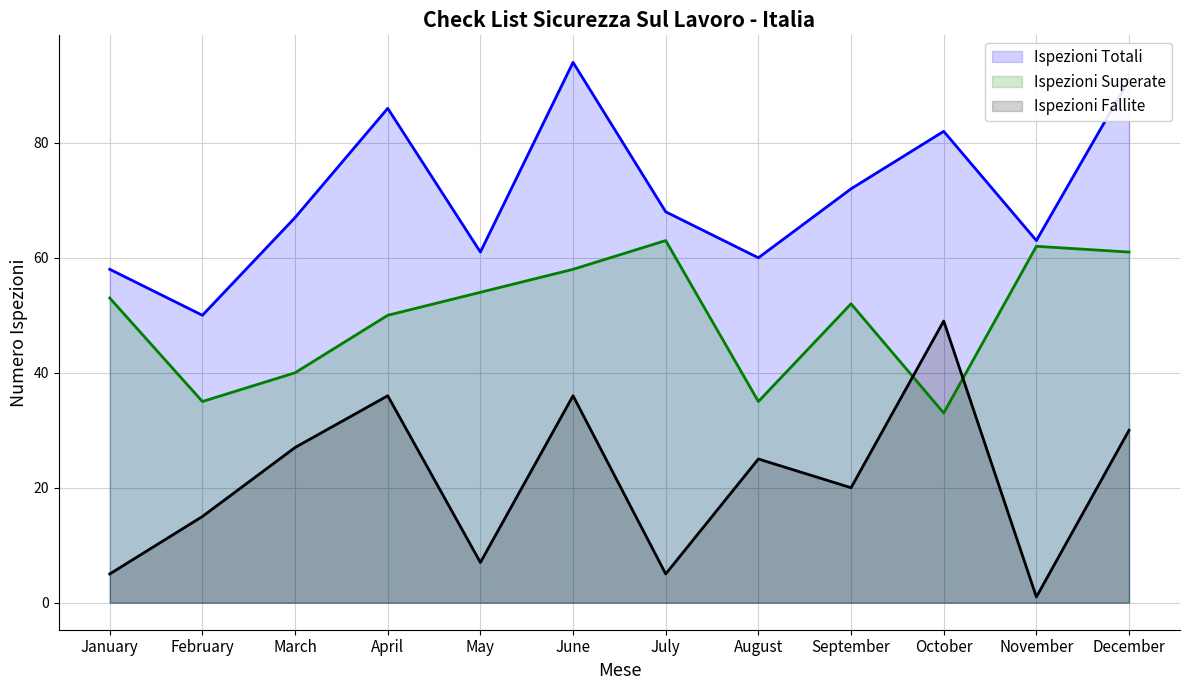

What are all the series names shown in the legend?

Ispezioni Totali, Ispezioni Superate, Ispezioni Fallite